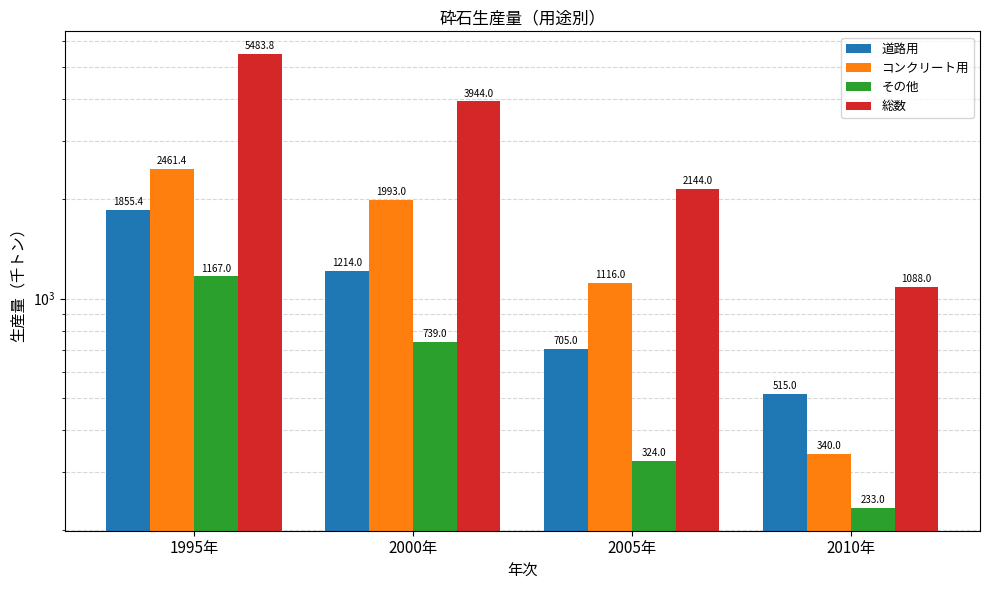

What is the difference between the その他 values at 2010年 and 2000年?

506.0